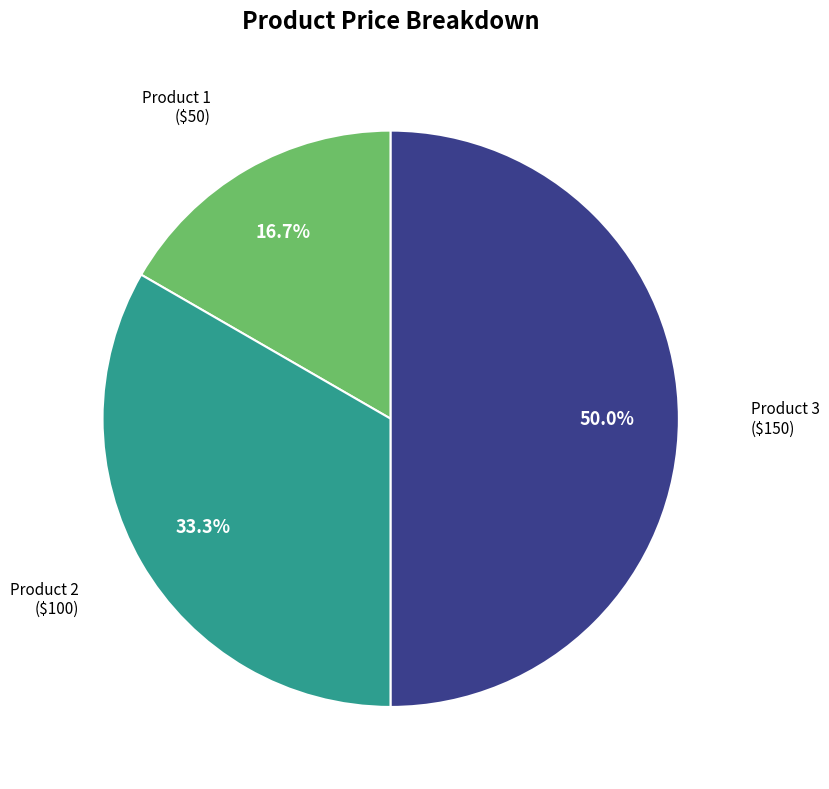

How many segments does this pie chart have?

3